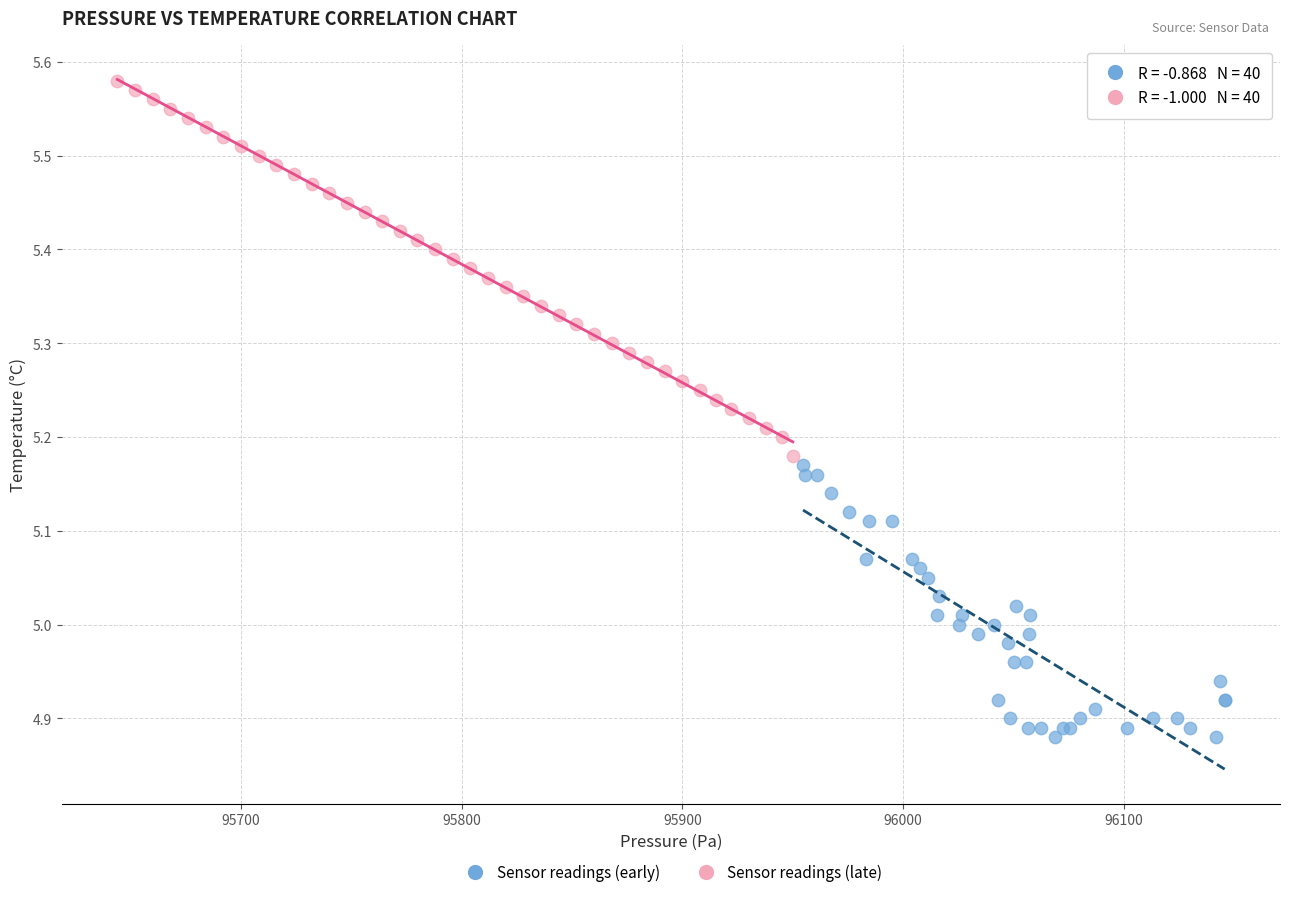

Which series contains the highest Y value?

Sensor readings (late)